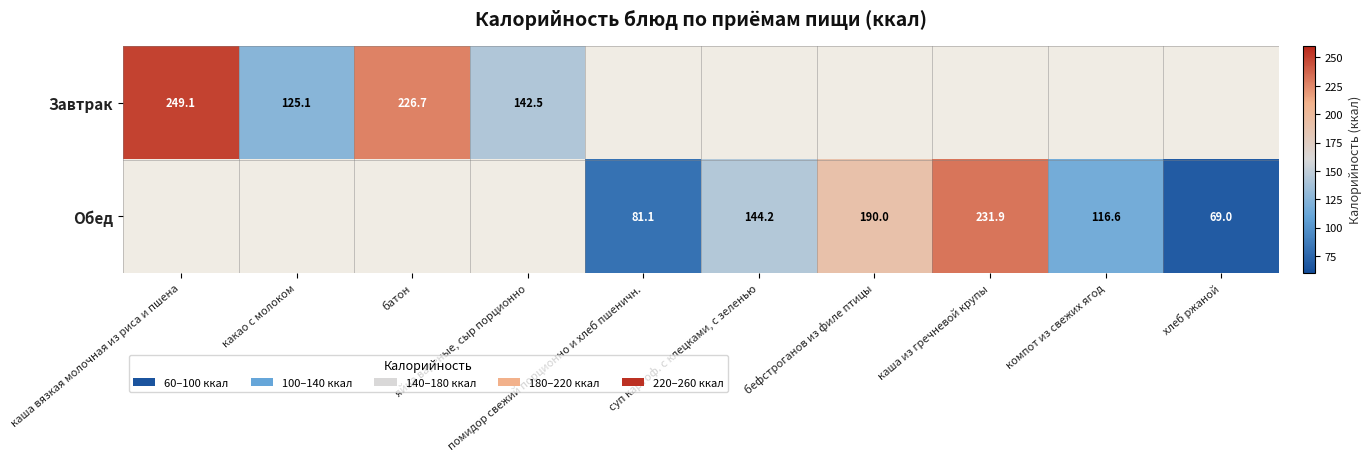

What is the minimum value shown in the chart?

69.0